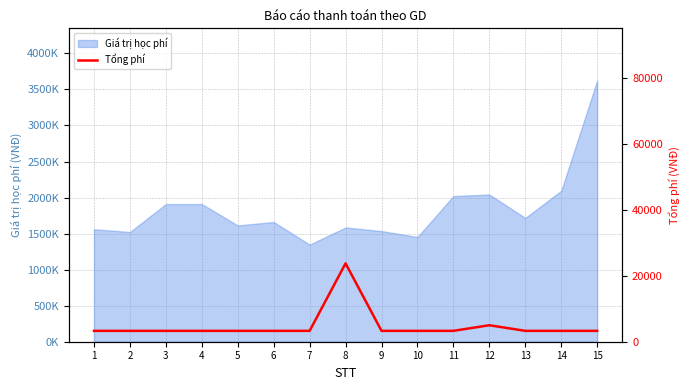

Reading left to right, what are all the values shown in this chart?

1=3300	2=3300	3=3300	4=3300	5=3300	6=3300	7=3300	8=23775	9=3300	10=3300	11=3300	12=5000	13=3300	14=3300	15=3300